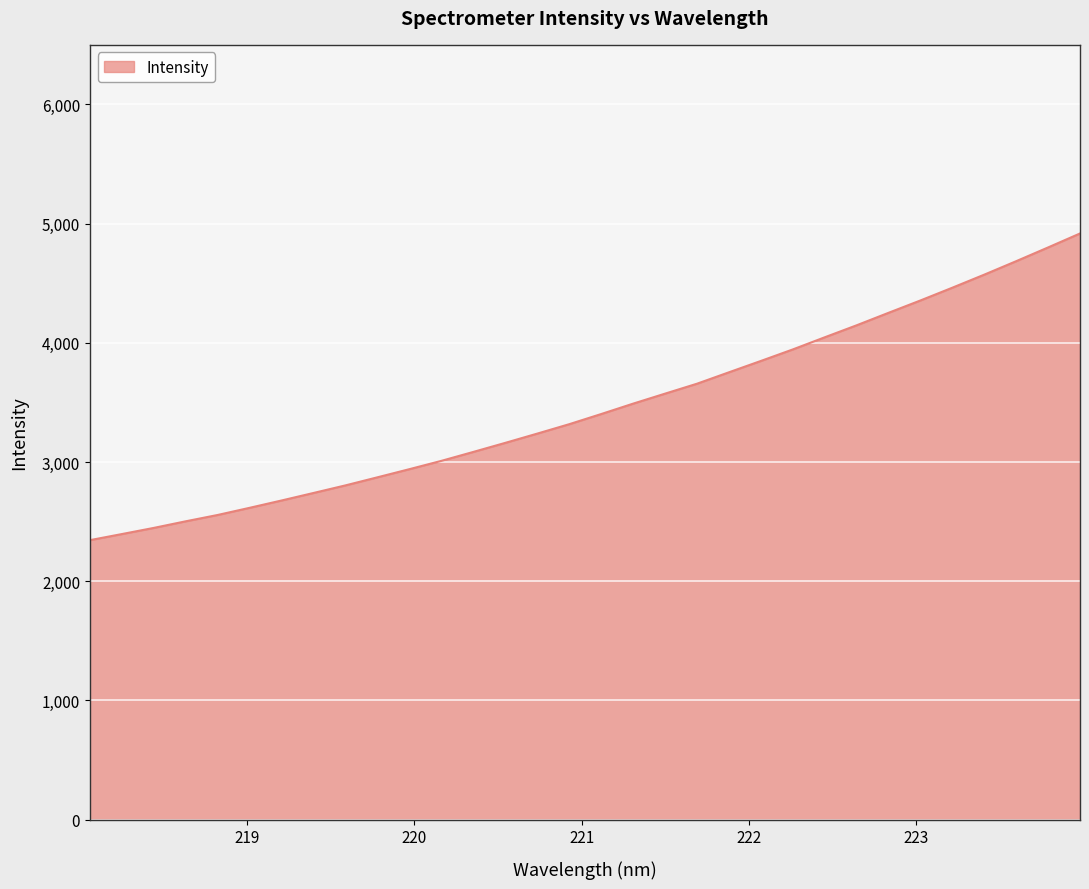

What is the greatest value displayed?

4917.6